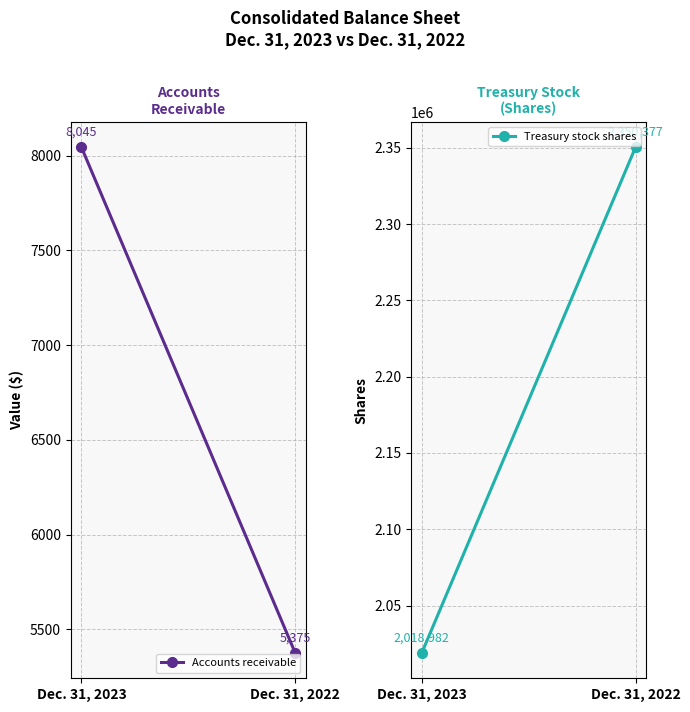

What is the total value across all series at Dec. 31, 2022?

2355752